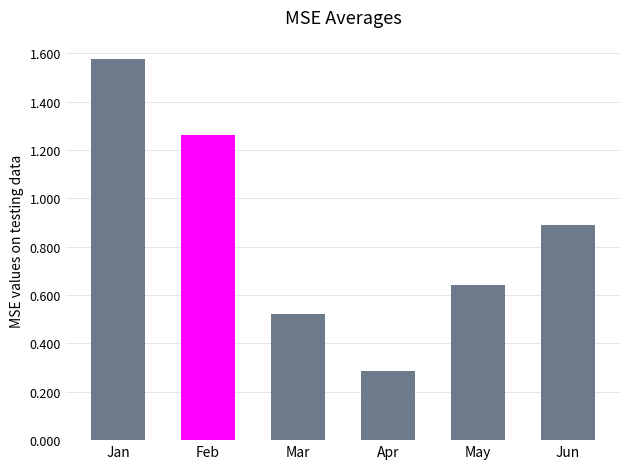

What is the change in value from Apr to Jun?

+0.6